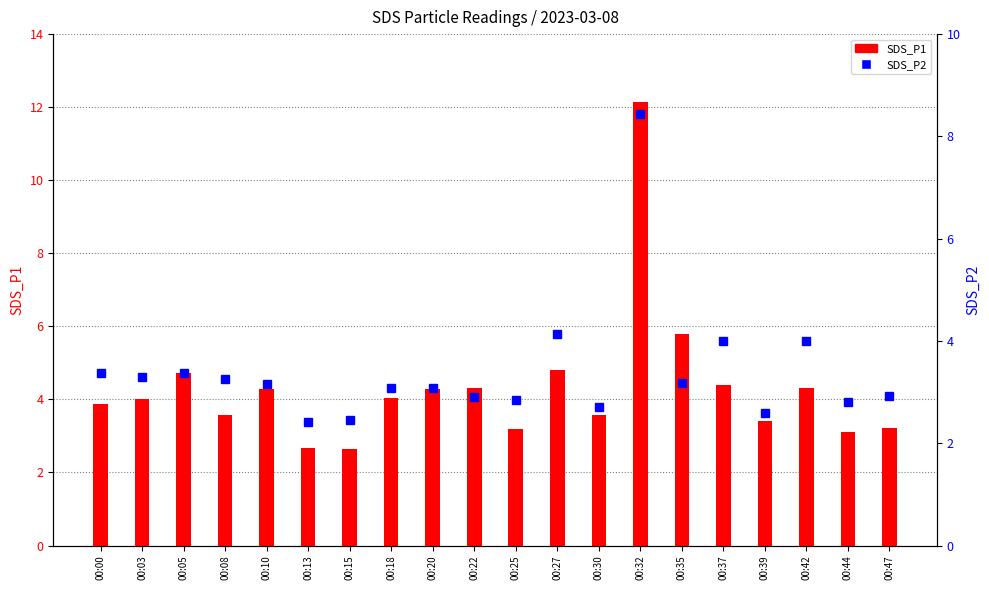

Read the SDS_P1 value at 00:25.

3.2